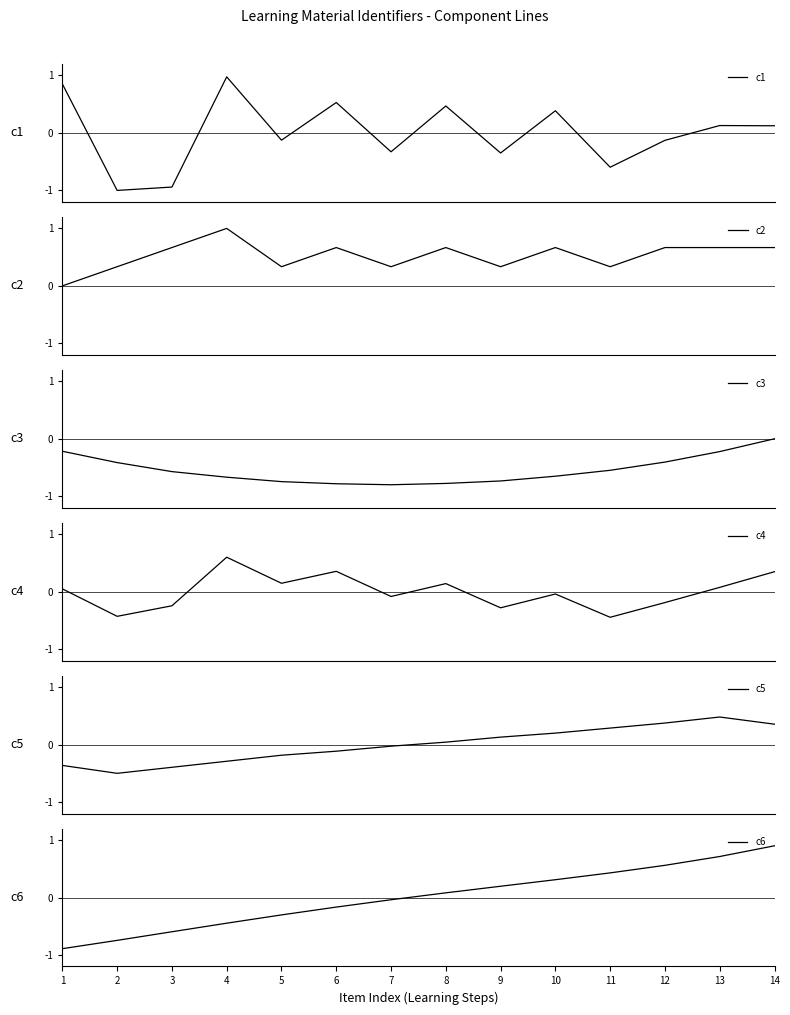

True or false: c2 and c3 cross at least once.

False